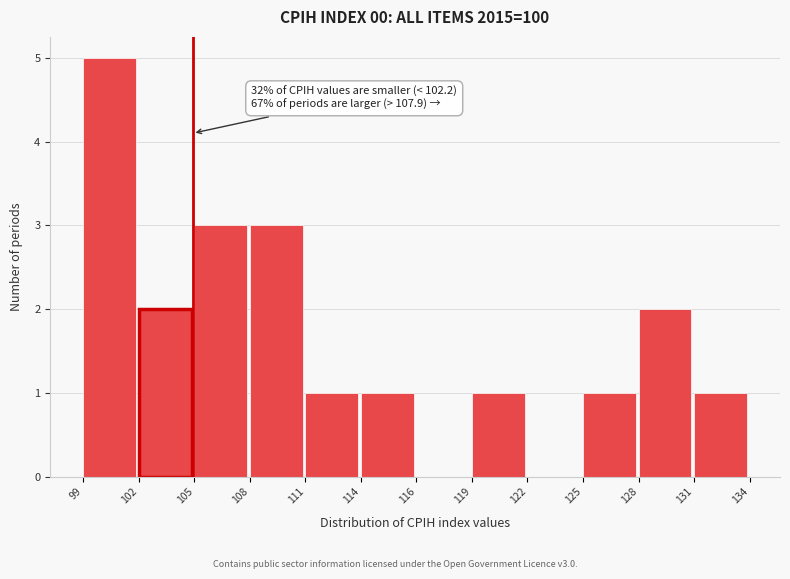

Reading left to right, list all the values displayed in this chart.

99=5	102=2	105=3	108=3	111=1	114=1	116=0	119=1	122=0	125=1	128=2	131=1